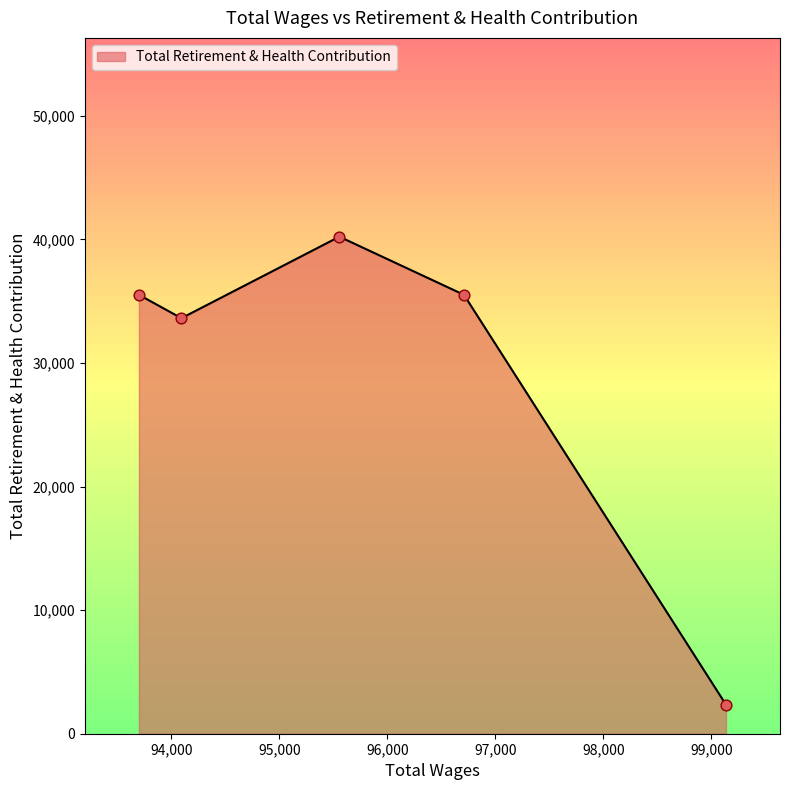

How many interior local valleys (lower than both neighbors) does the data have?

1